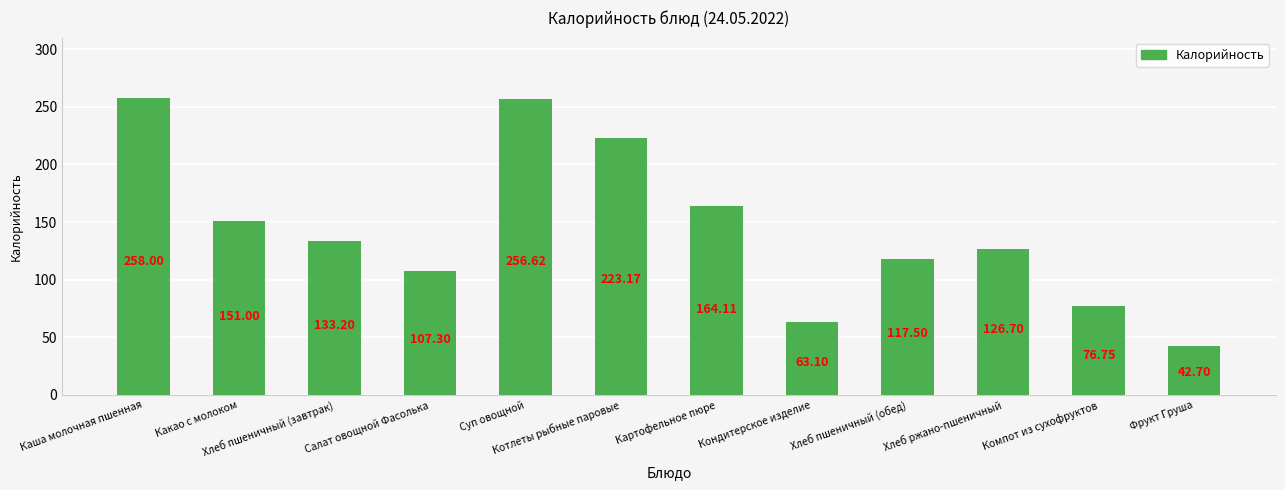

What is the difference between the values at Кондитерское изделие and Хлеб пшеничный (завтрак)?

70.1